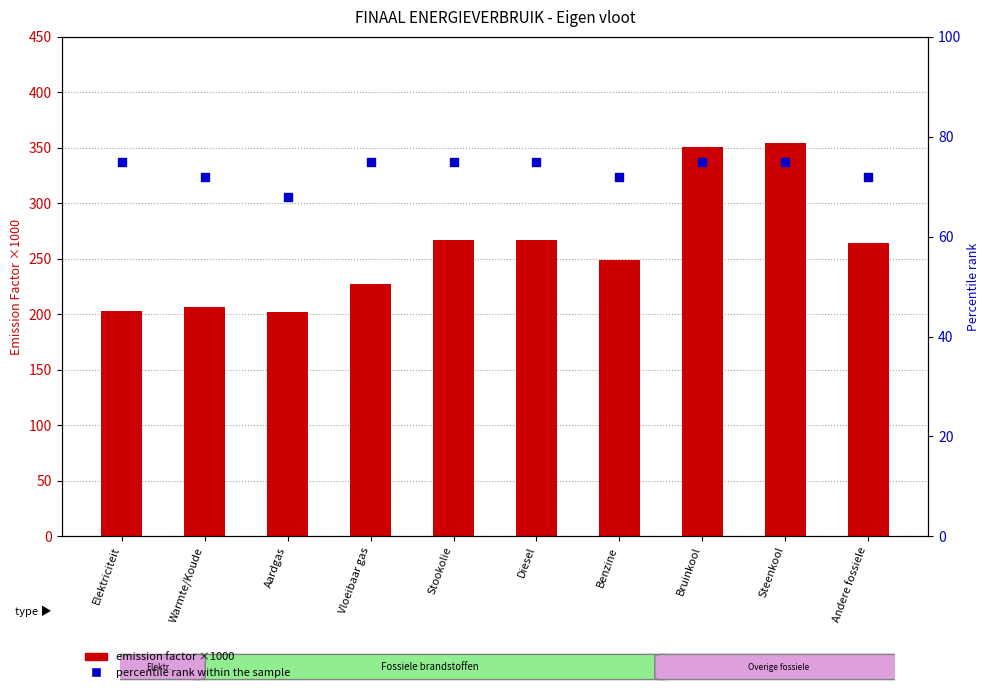

What is the total value across all series at Aardgas?

270.0